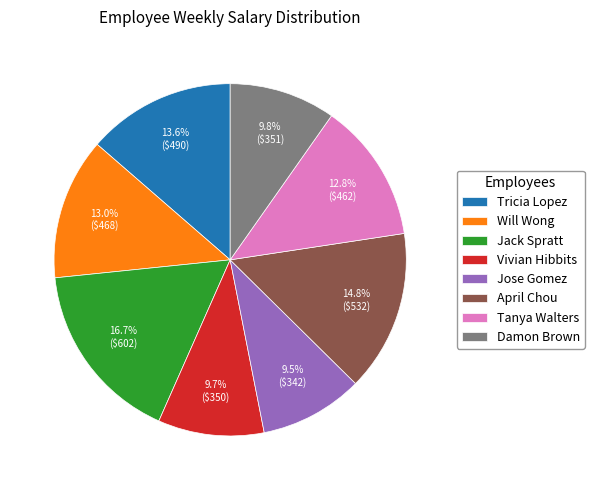

Combined, what portion of the pie is Jack Spratt and Will Wong?

29.7%